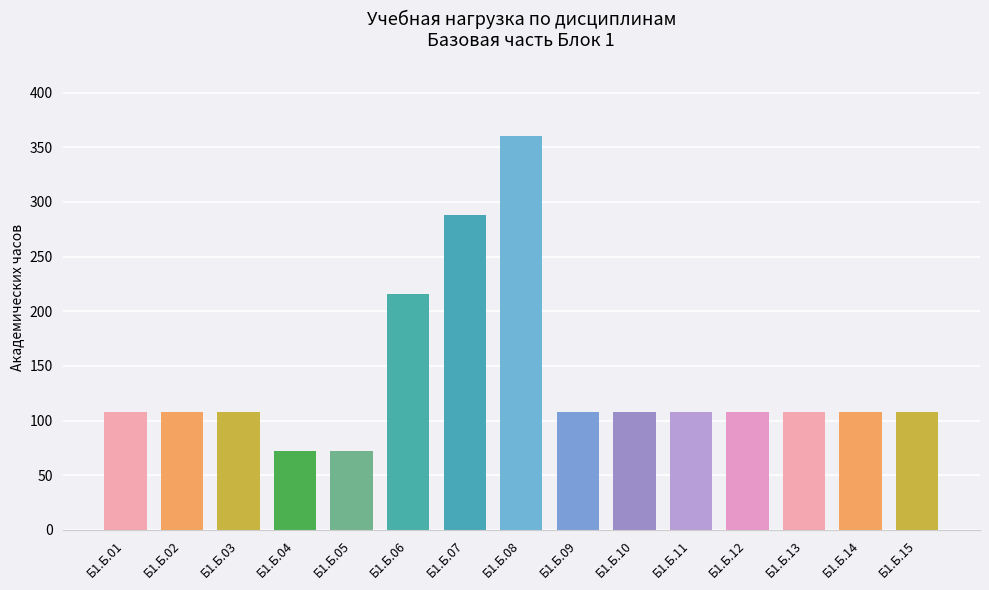

What is the average value?

139